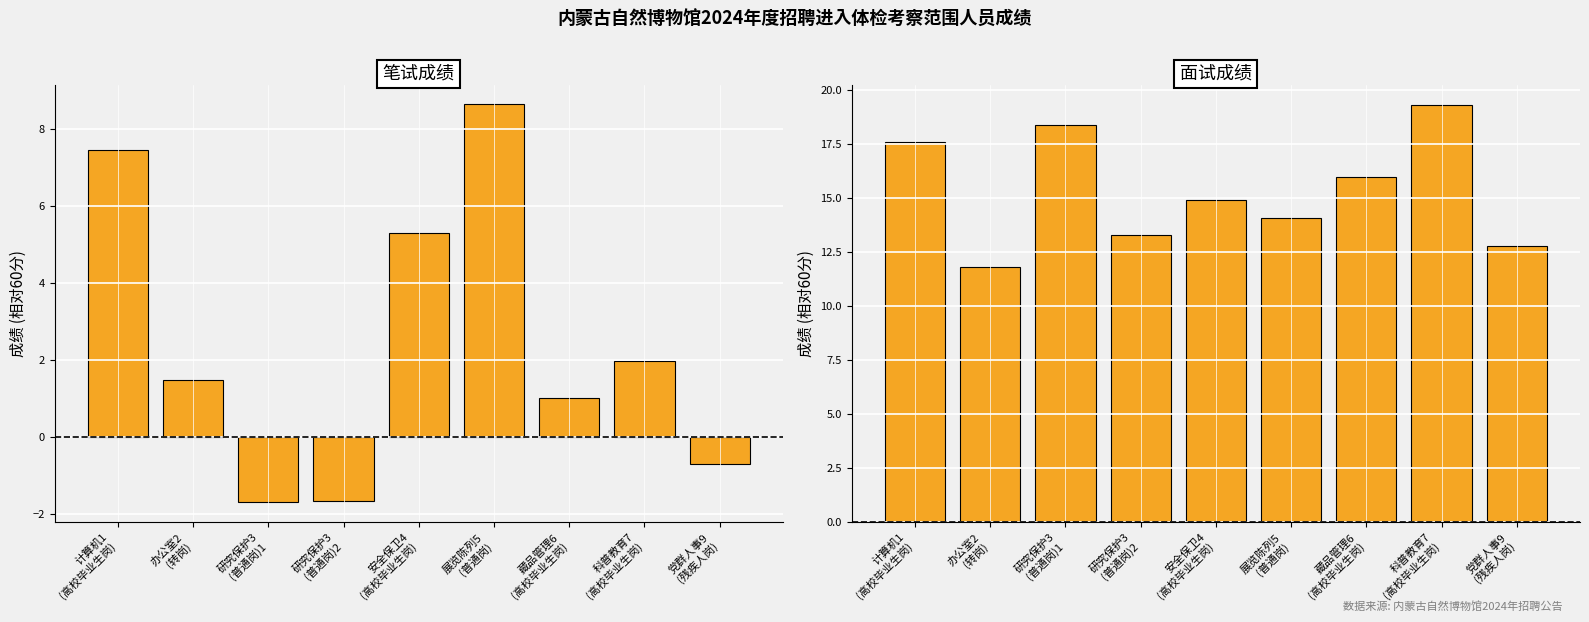

What is the difference between the maximum and minimum values in the 笔试成绩 series?

10.4